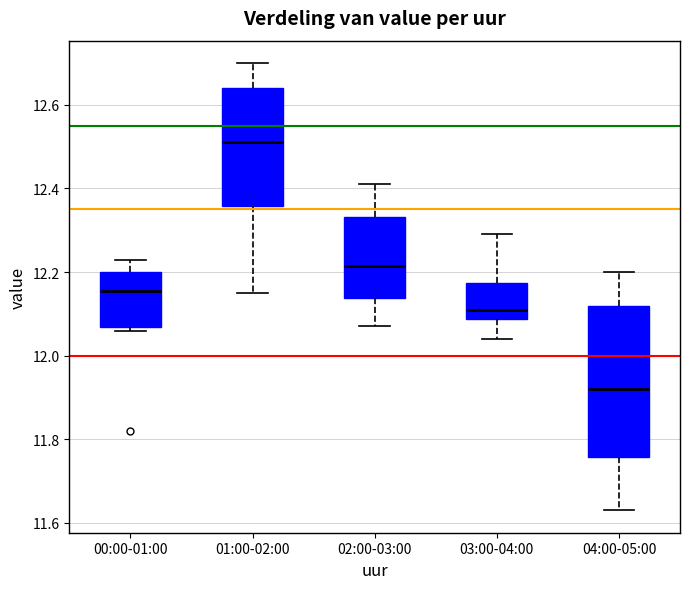

Reading left to right, transcribe this box plot: for each box, give where its median line is, the range the box spans, and where its two whiskers end, as read against the y-axis. The values are not printed on the chart, so give them approximately, as read against the axis.

00:00-01:00: median 12.16, box 12.06 to 12.20, whiskers 12.06 (just below the box's lower edge) to 12.24
01:00-02:00: median 12.52, box 12.36 to 12.64, whiskers 12.16 to 12.70
02:00-03:00: median 12.22, box 12.14 to 12.34, whiskers 12.08 to 12.42
03:00-04:00: median 12.12, box 12.08 to 12.18, whiskers 12.04 to 12.30
04:00-05:00: median 11.92, box 11.76 to 12.12, whiskers 11.64 to 12.20